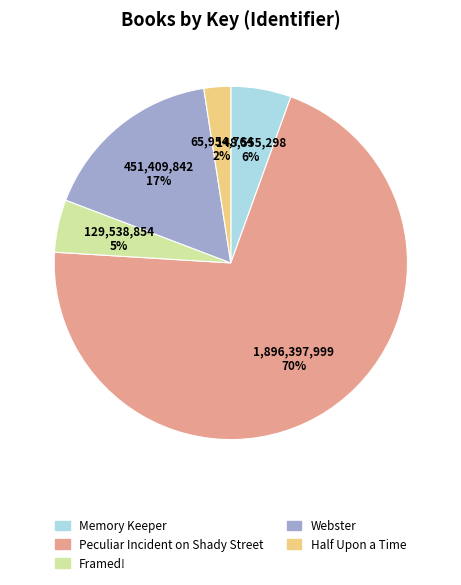

Which has a higher value, Framed! or Half Upon a Time?

Framed!